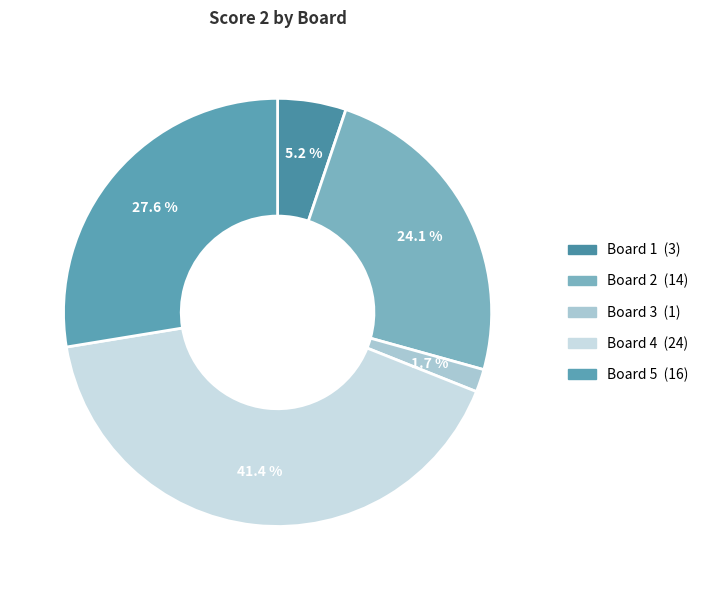

What is the smallest slice in the pie chart?

Board 3